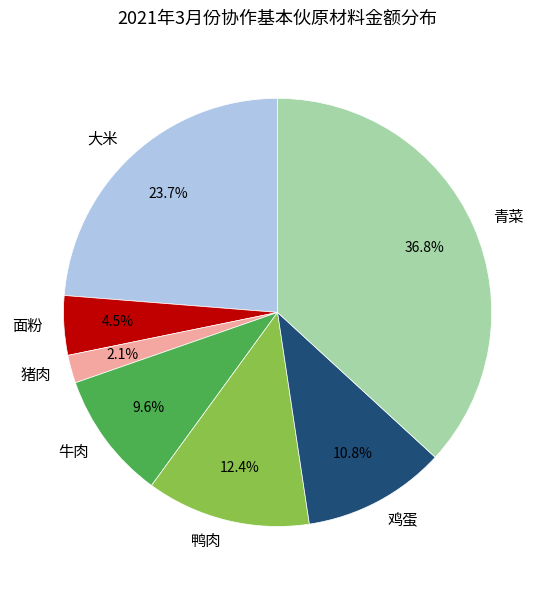

To the nearest percent, what is the combined percentage of 猪肉 and 面粉?

7%